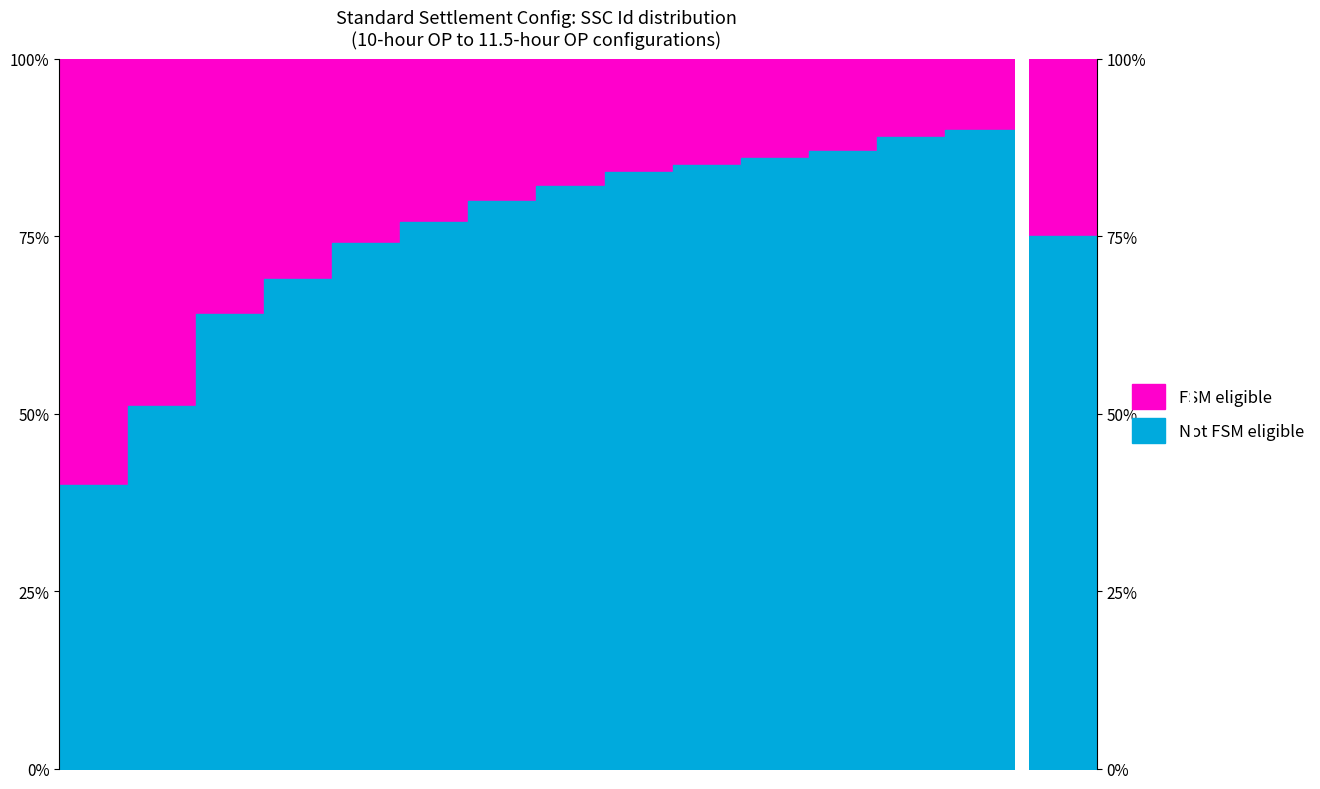

Where is the first local maximum?

17